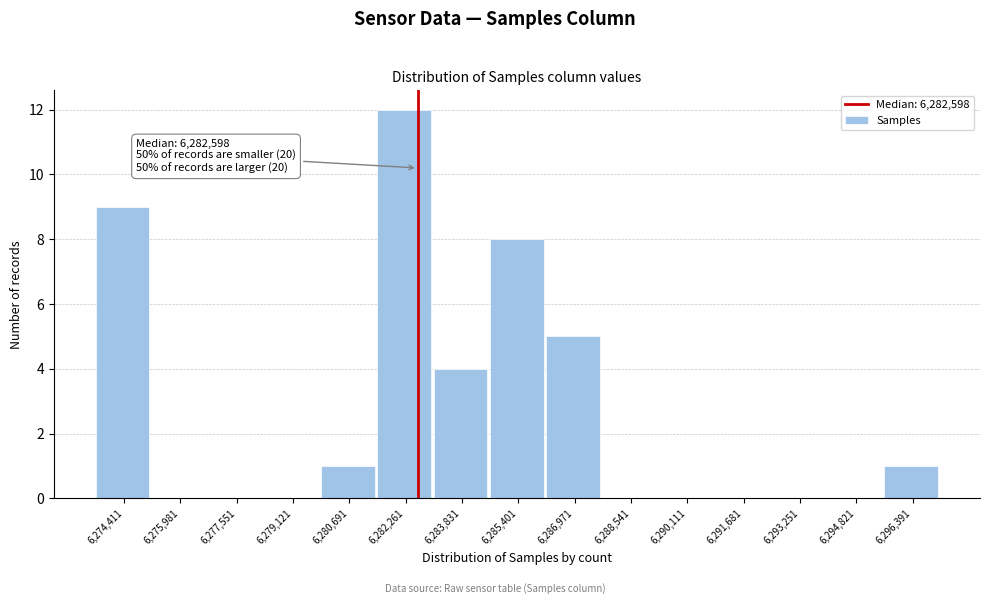

Which range on the x-axis has the tallest bar?

6281400 to 6283000